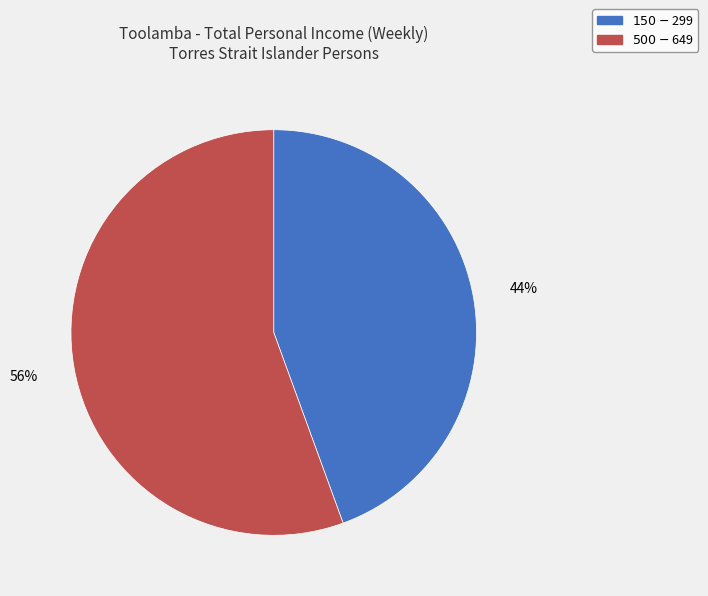

True or false: $500-$649 accounts for 56% of the total.

True